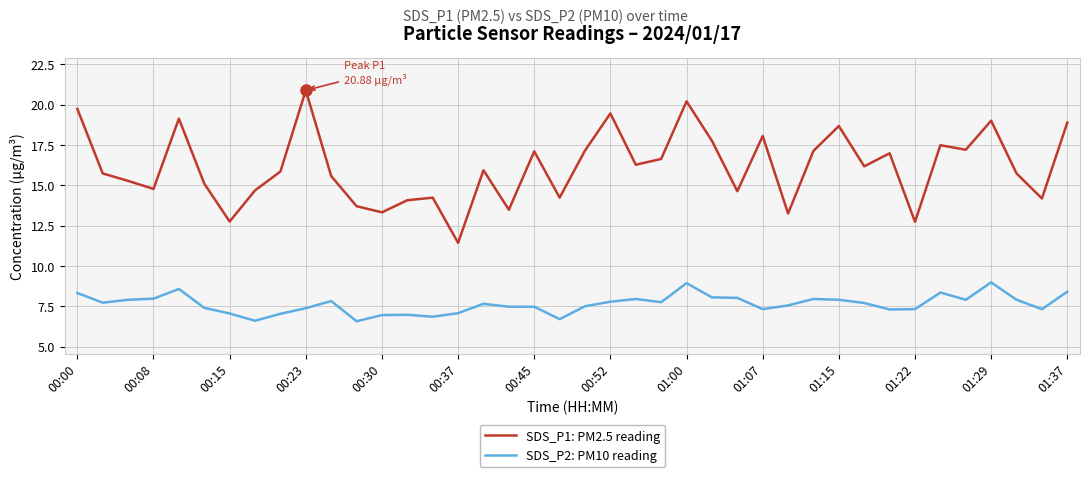

What is the maximum value shown in the chart?

20.9